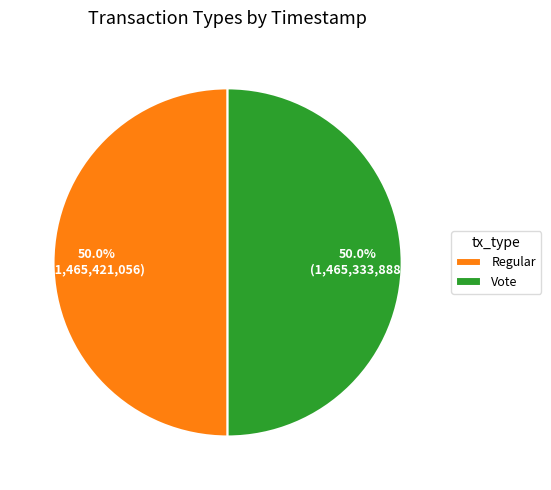

To the nearest percent, what is the average slice percentage?

50%